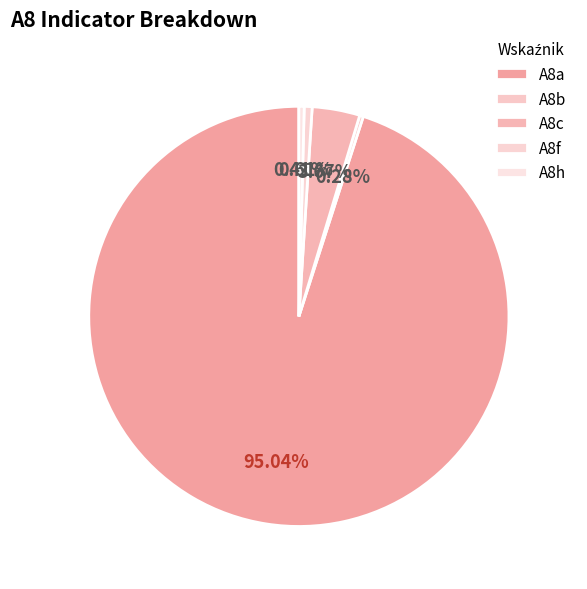

What is the ratio of the value at A8b to the value at A8c?

0.1